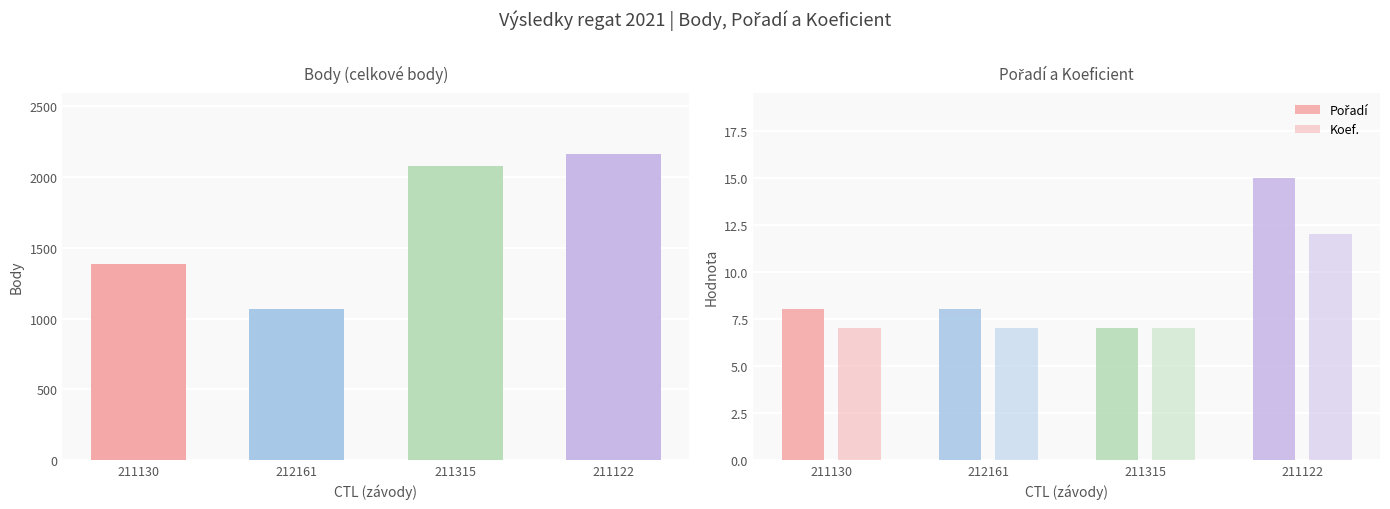

Which category has the highest value in the Koef. series?

211122